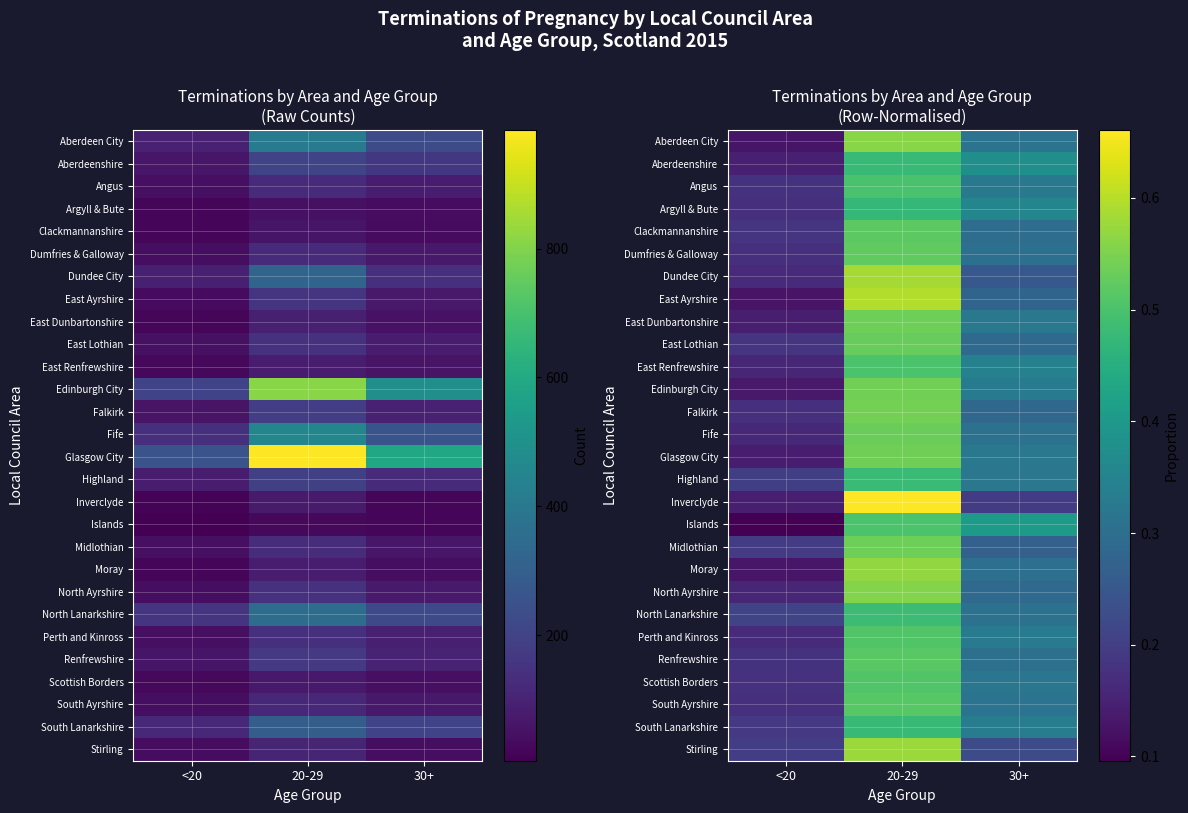

Where is Dundee City nearest to the value 0?

<20